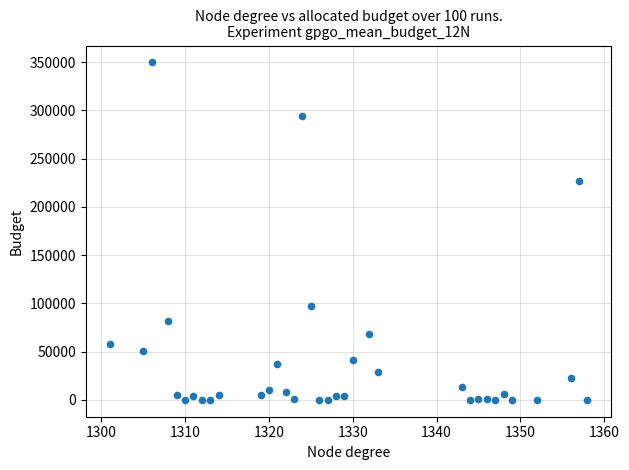

What is the range of X values (max minus min)?

57